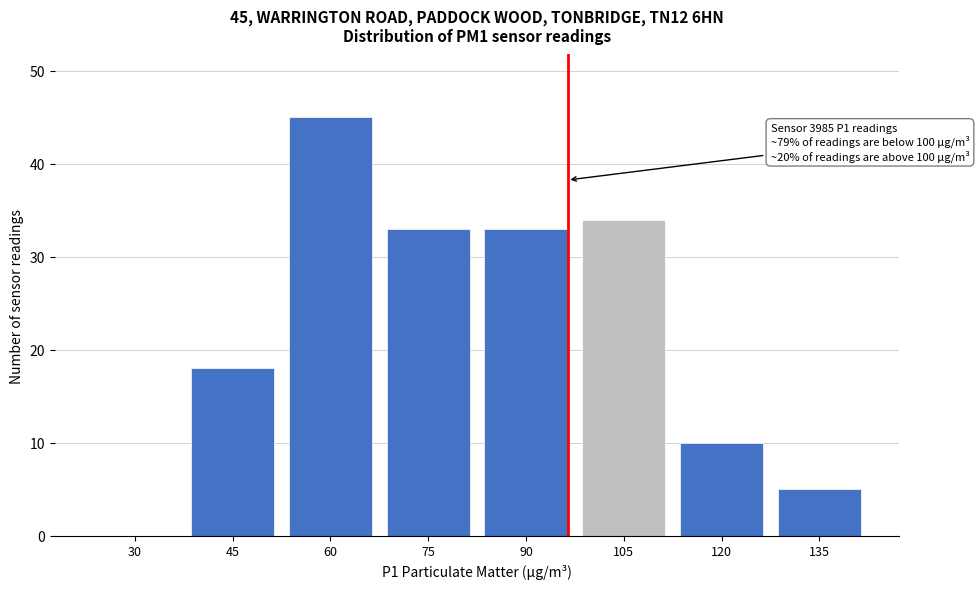

Reading right to left, transcribe all the data shown in this chart.

135=5	120=10	105=34	90=33	75=33	60=45	45=18	30=0